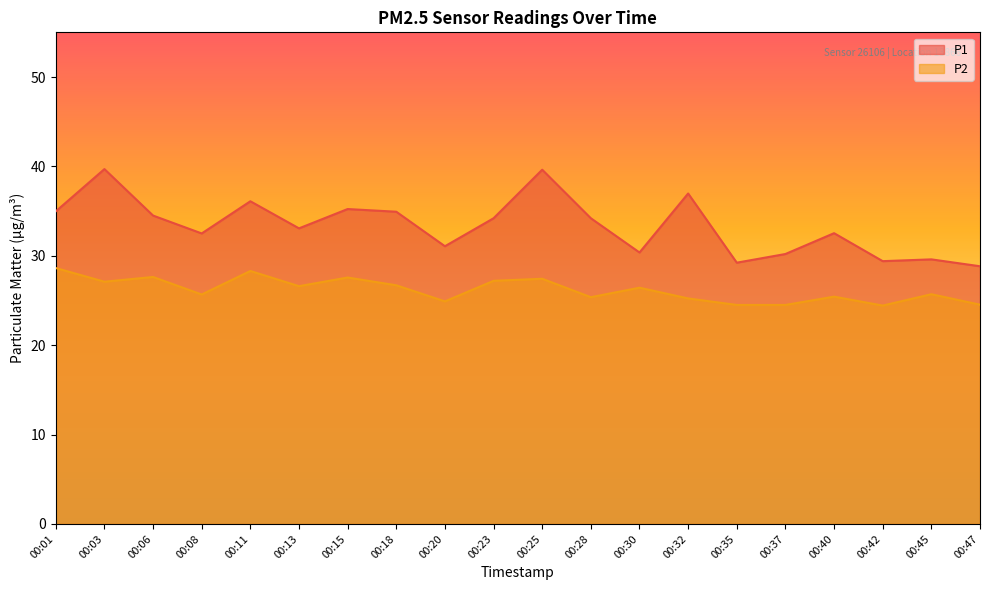

At 00:20, list the series in order from smallest to largest.

P2, P1